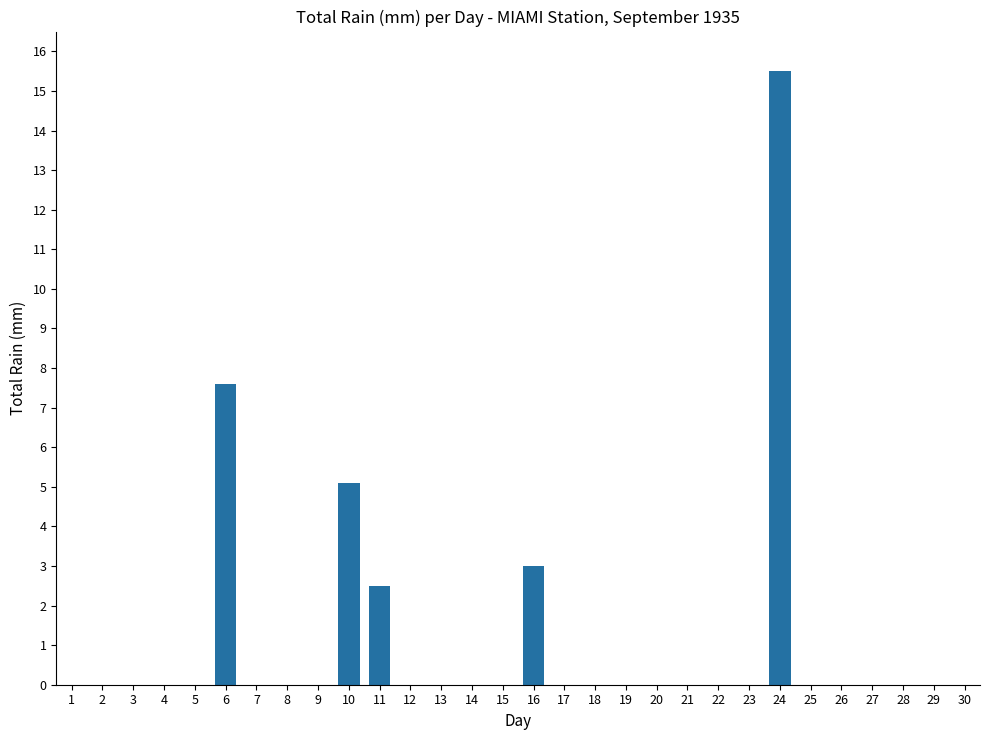

Reading left to right, transcribe all the data shown in this chart.

0.0	0.0	0.0	0.0	0.0	7.6	0.0	0.0	0.0	5.1	2.5	0.0	0.0	0.0	0.0	3.0	0.0	0.0	0.0	0.0	0.0	0.0	0.0	15.5	0.0	0.0	0.0	0.0	0.0	0.0